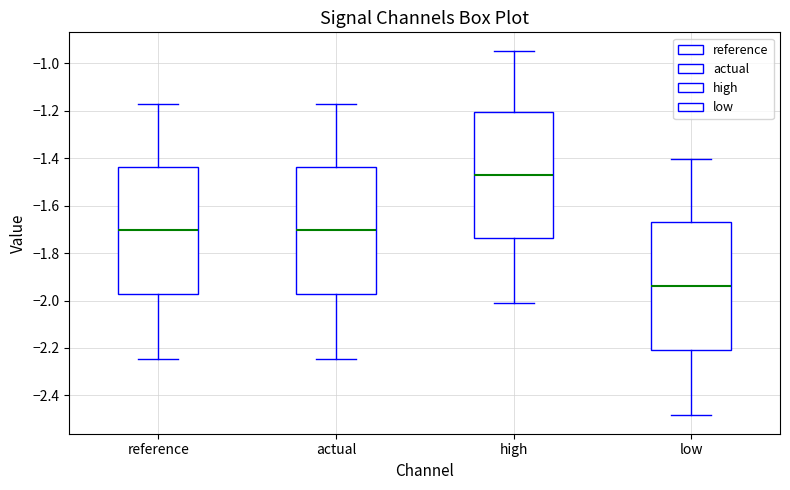

Where is the upper edge of the box for low on the y-axis? The values are not printed on the chart, so give them approximately, as read against the axis.

-1.66